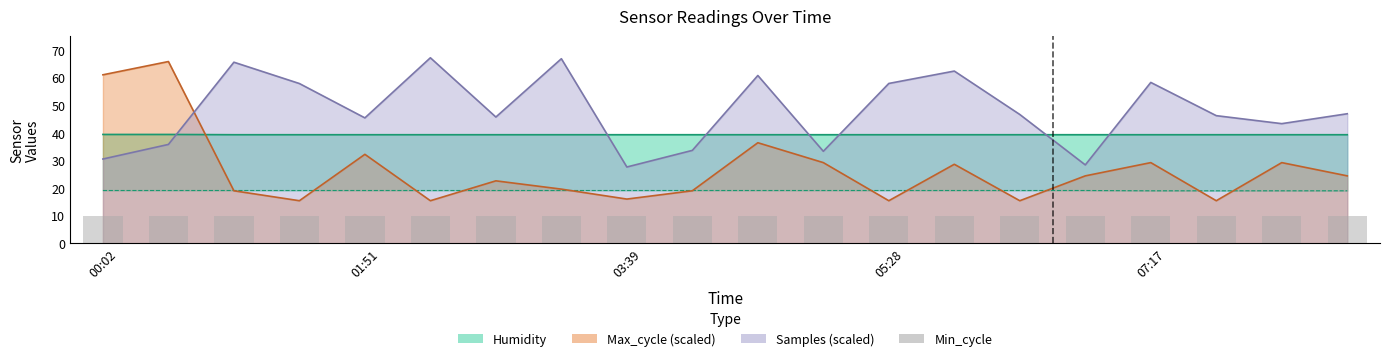

What is the highest value of the Humidity series?

39.4